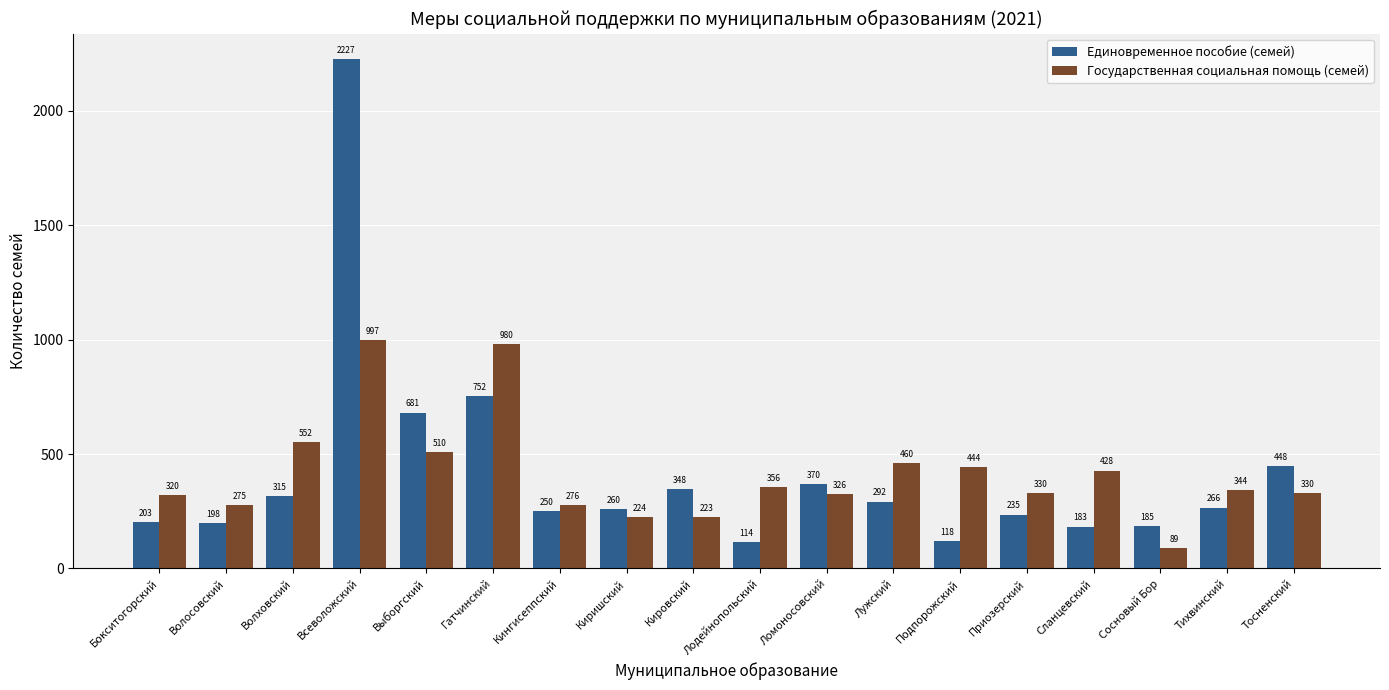

Reading right to left, extract all data points from this chart.

Единовременное пособие (семей): Тосненский=448	Тихвинский=266	Сосновый Бор=185	Сланцевский=183	Приозерский=235	Подпорожский=118	Лужский=292	Ломоносовский=370	Лодейнопольский=114	Кировский=348	Киришский=260	Кингисеппский=250	Гатчинский=752	Выборгский=681	Всеволожский=2227	Волховский=315	Волосовский=198	Бокситогорский=203
Государственная социальная помощь (семей): Тосненский=330	Тихвинский=344	Сосновый Бор=89	Сланцевский=428	Приозерский=330	Подпорожский=444	Лужский=460	Ломоносовский=326	Лодейнопольский=356	Кировский=223	Киришский=224	Кингисеппский=276	Гатчинский=980	Выборгский=510	Всеволожский=997	Волховский=552	Волосовский=275	Бокситогорский=320